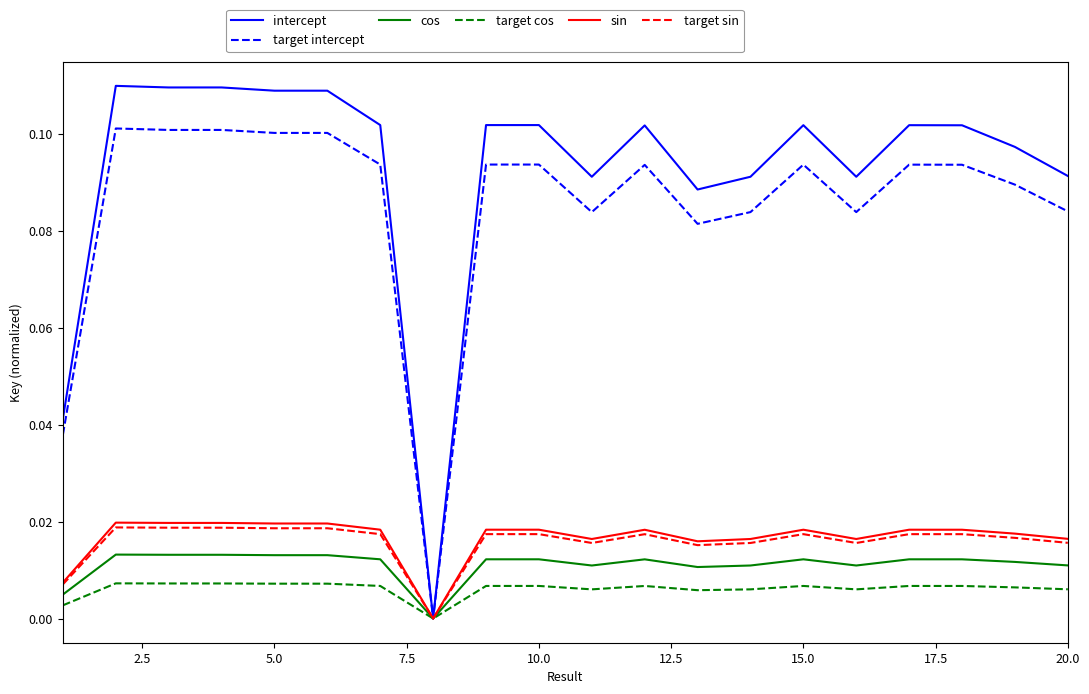

How many values in target cos are above zero?

19